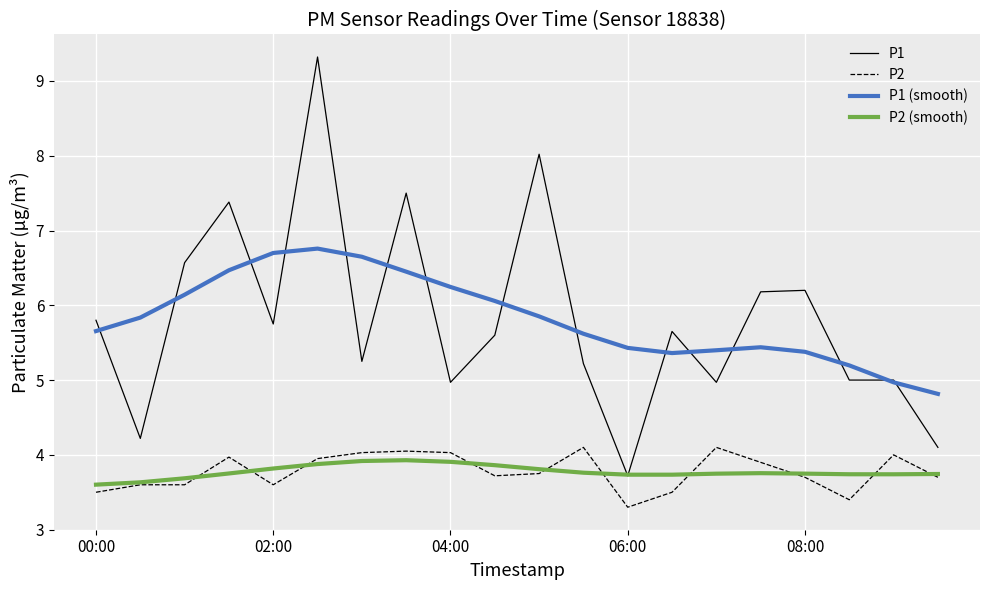

Which series has the widest spread of values?

P1